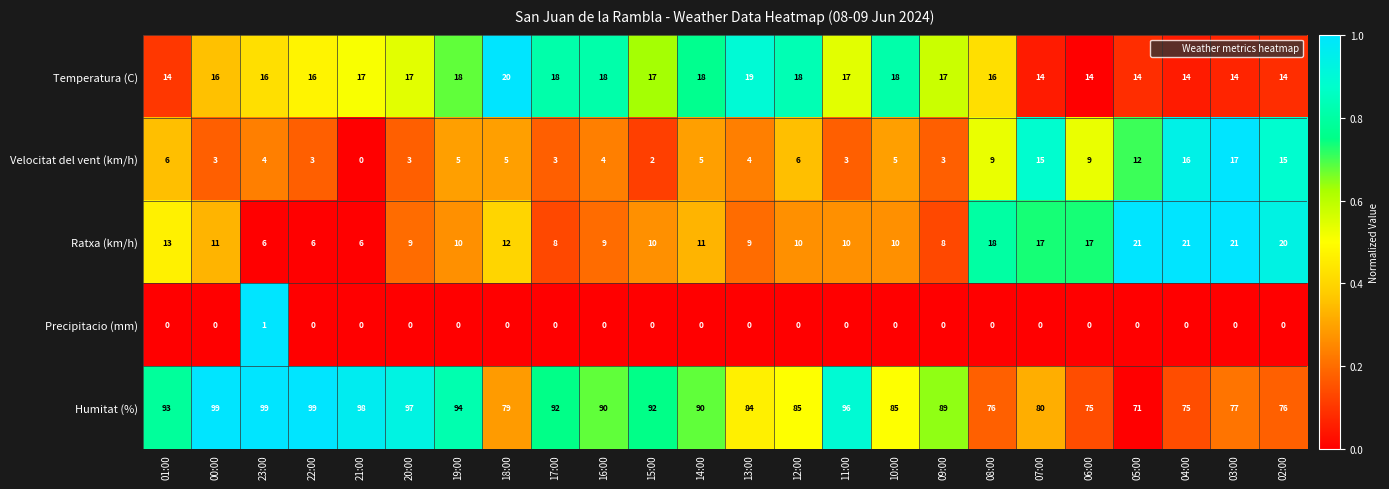

At 04:00, list the series in order from smallest to largest.

Precipitacio (mm), Temperatura (C), Velocitat del vent (km/h), Ratxa (km/h), Humitat (%)